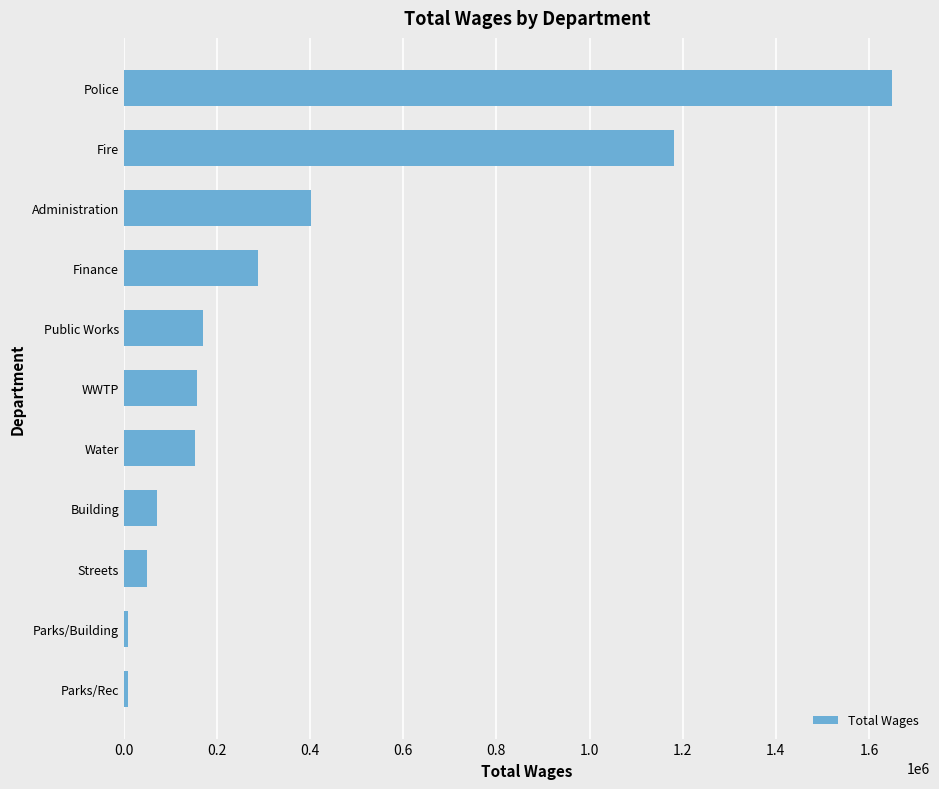

Approximately how many times larger is the value at Police compared to Public Works?

9.7